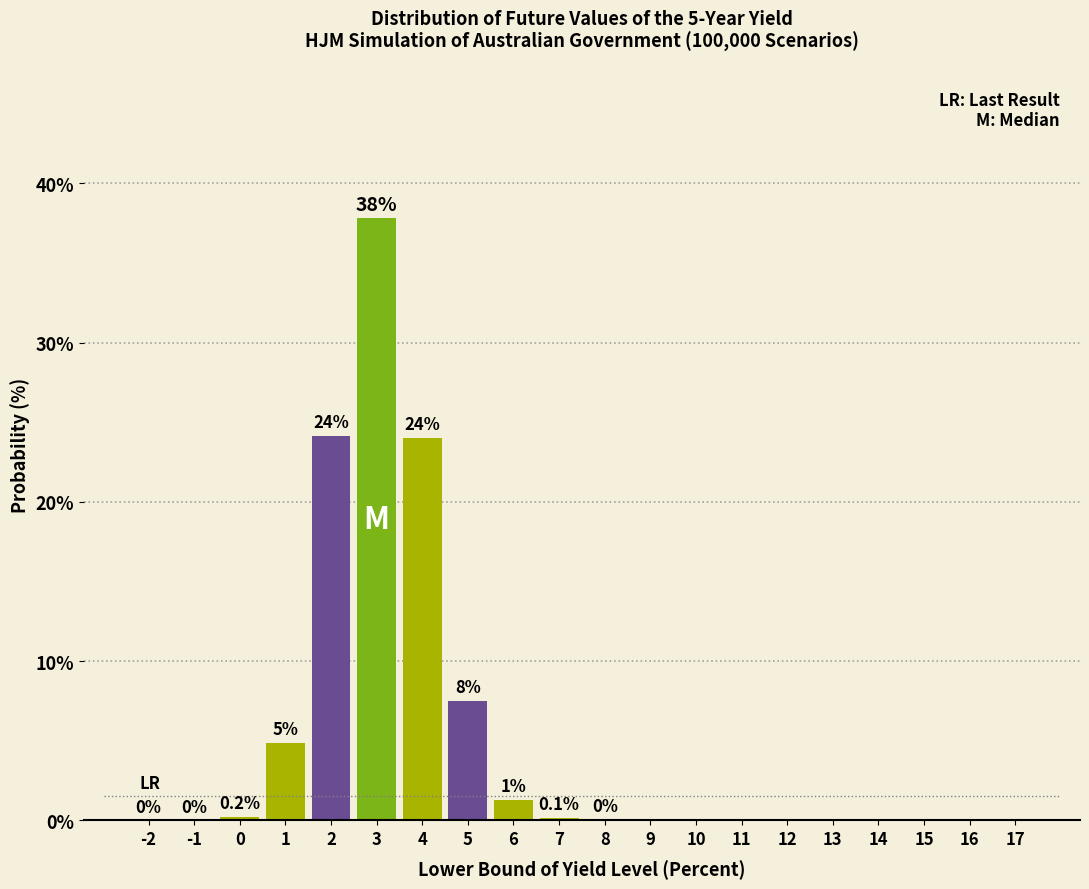

At which label is the value closest to 18?

4